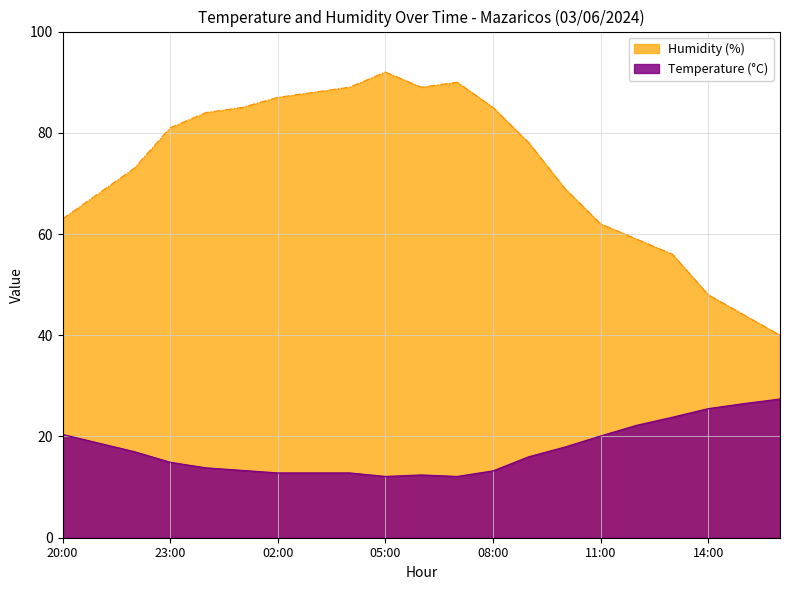

What is the difference between the second highest and minimum values in the Temperature (°C) series?

14.4